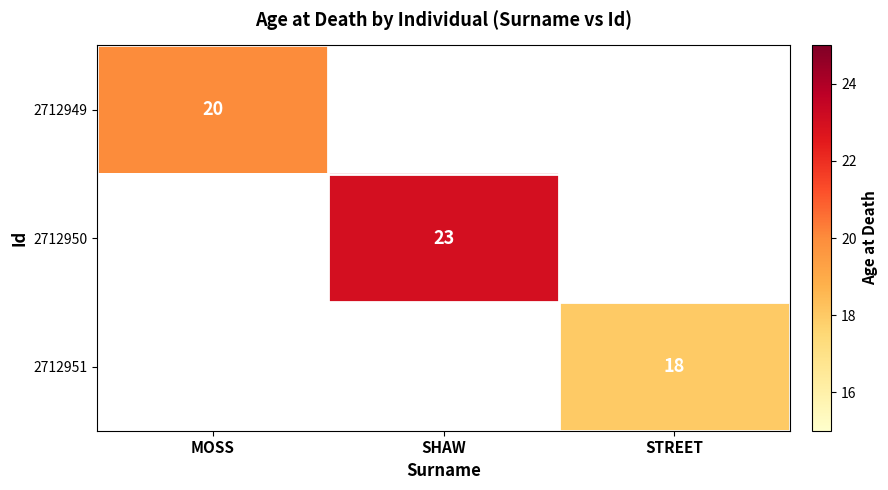

The 2712949 series shows 7 at MOSS. True or false?

False